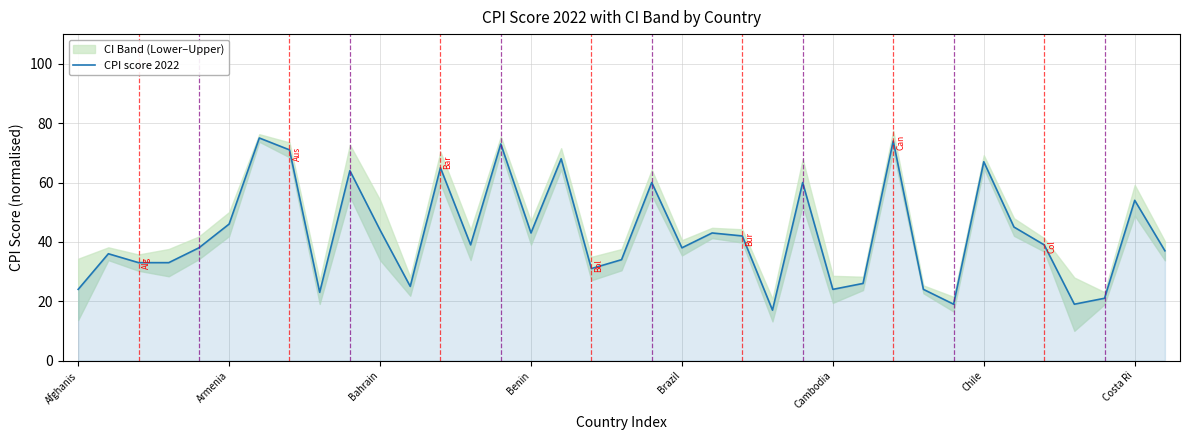

What is the maximum value for CPI score 2022?

75